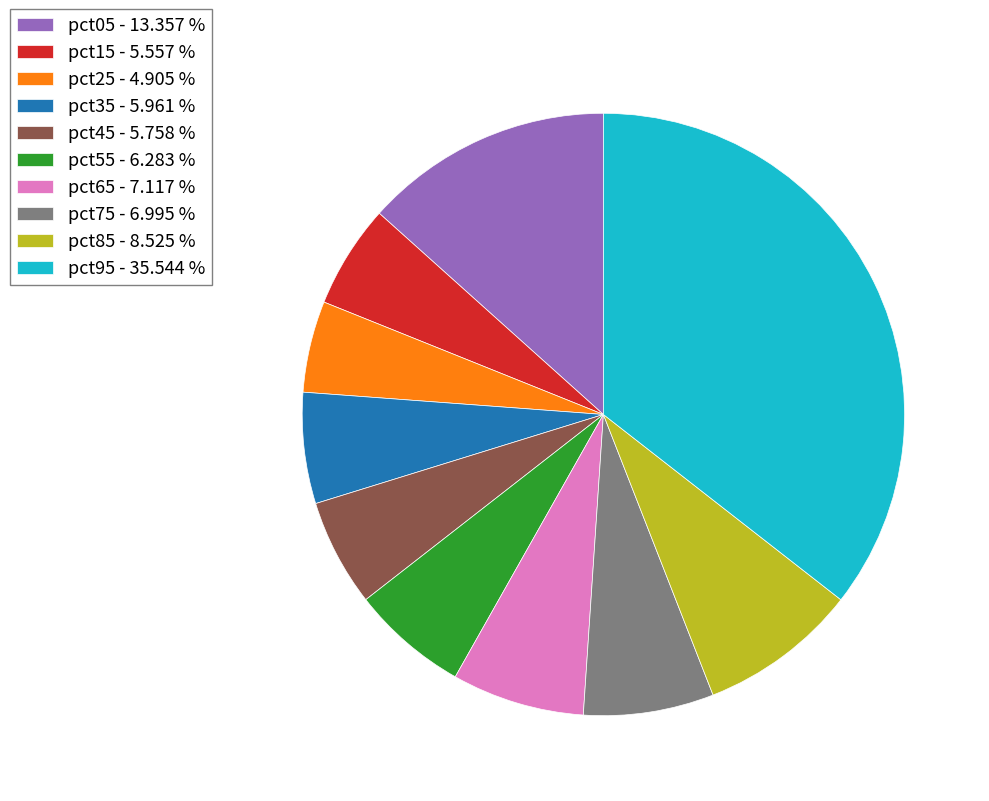

Does pct25 represent more than half of the total?

No